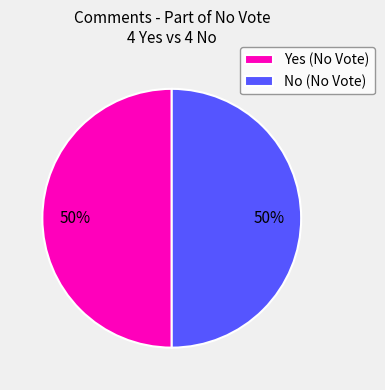

Is the sum of No (No Vote) and Yes (No Vote) greater than half?

Yes